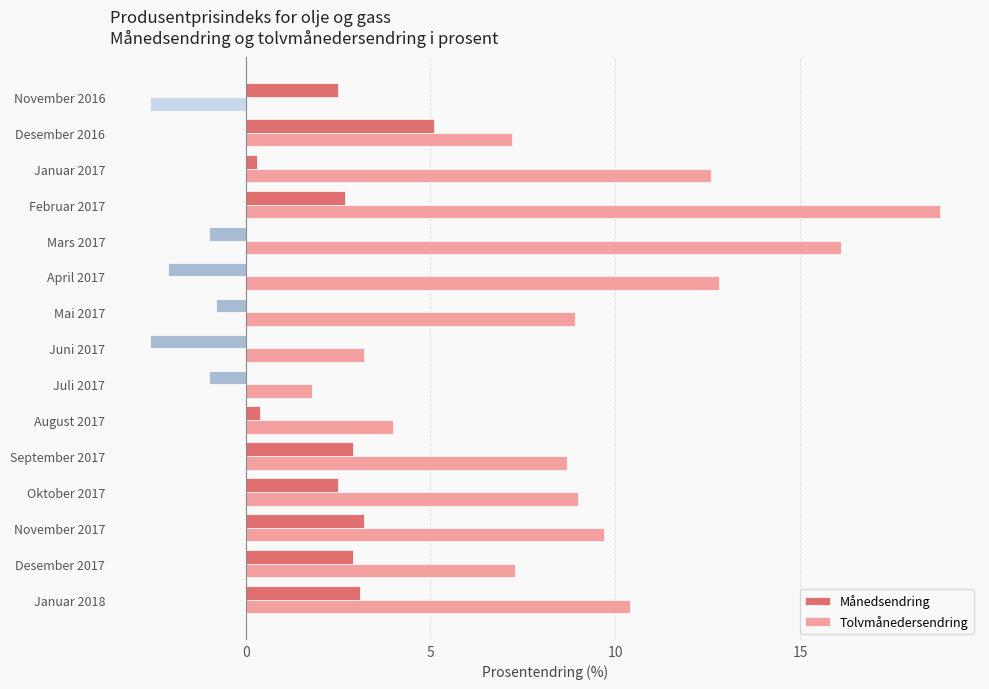

What is the minimum value shown in the chart?

-2.6